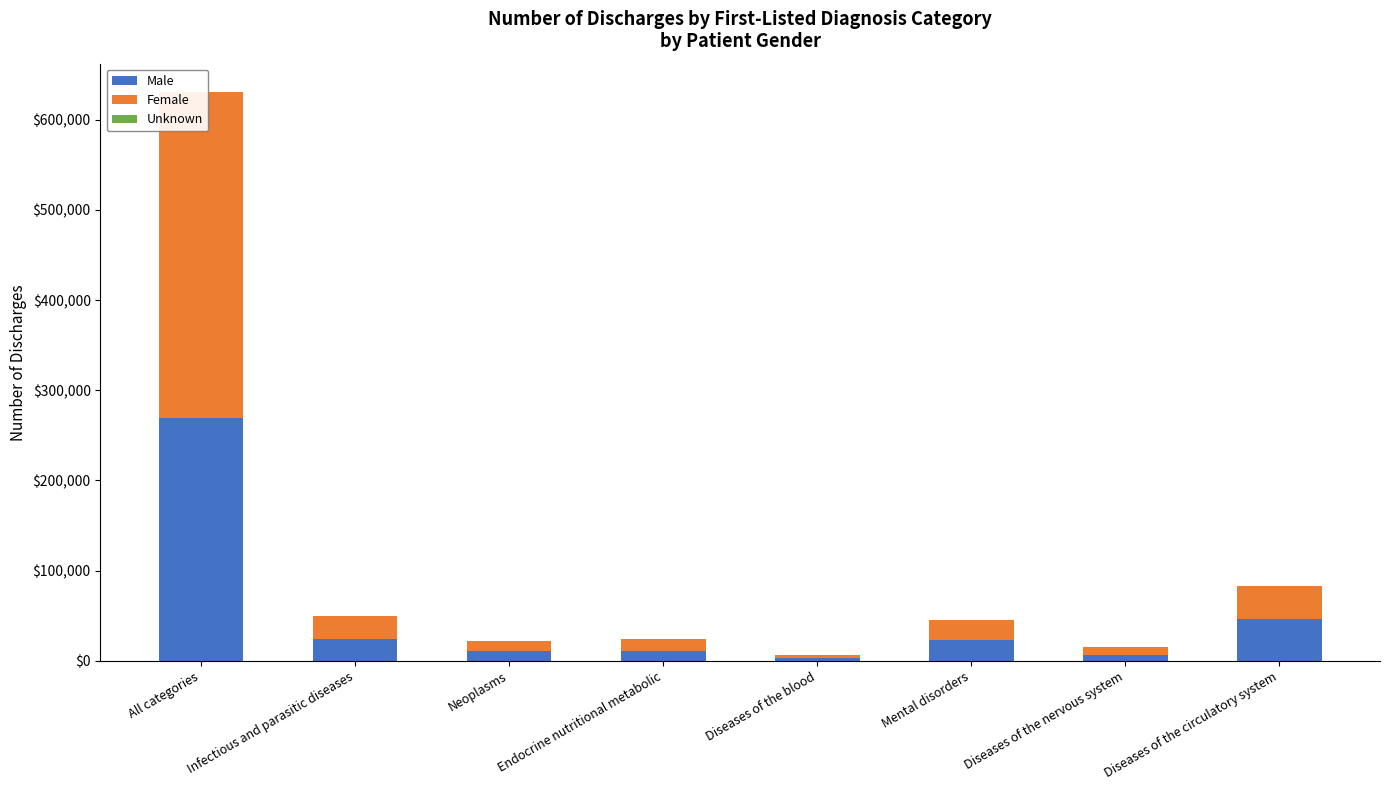

Which series has the widest spread of values?

Female